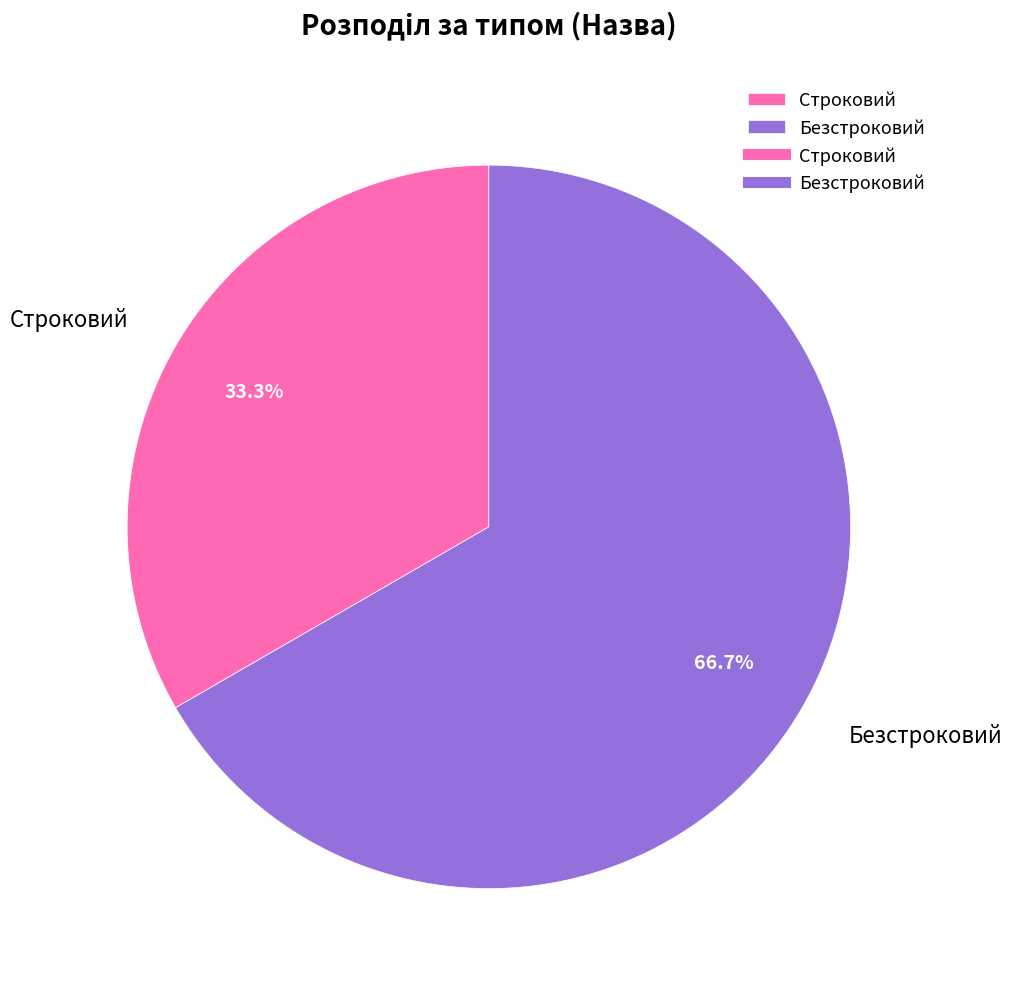

Is it true that Строковий is 39% of the pie?

False